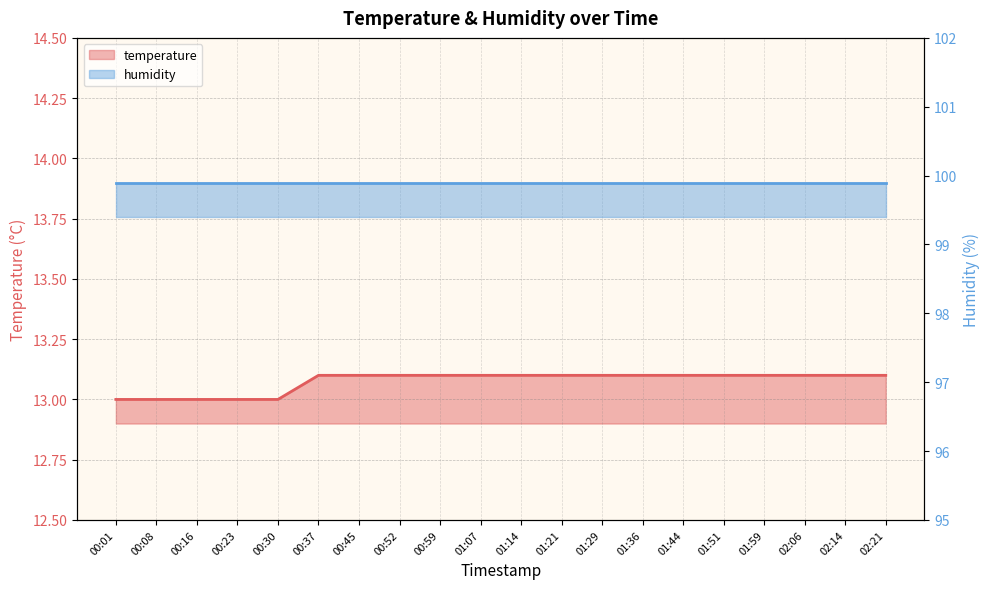

What position from the left is 02:21?

20